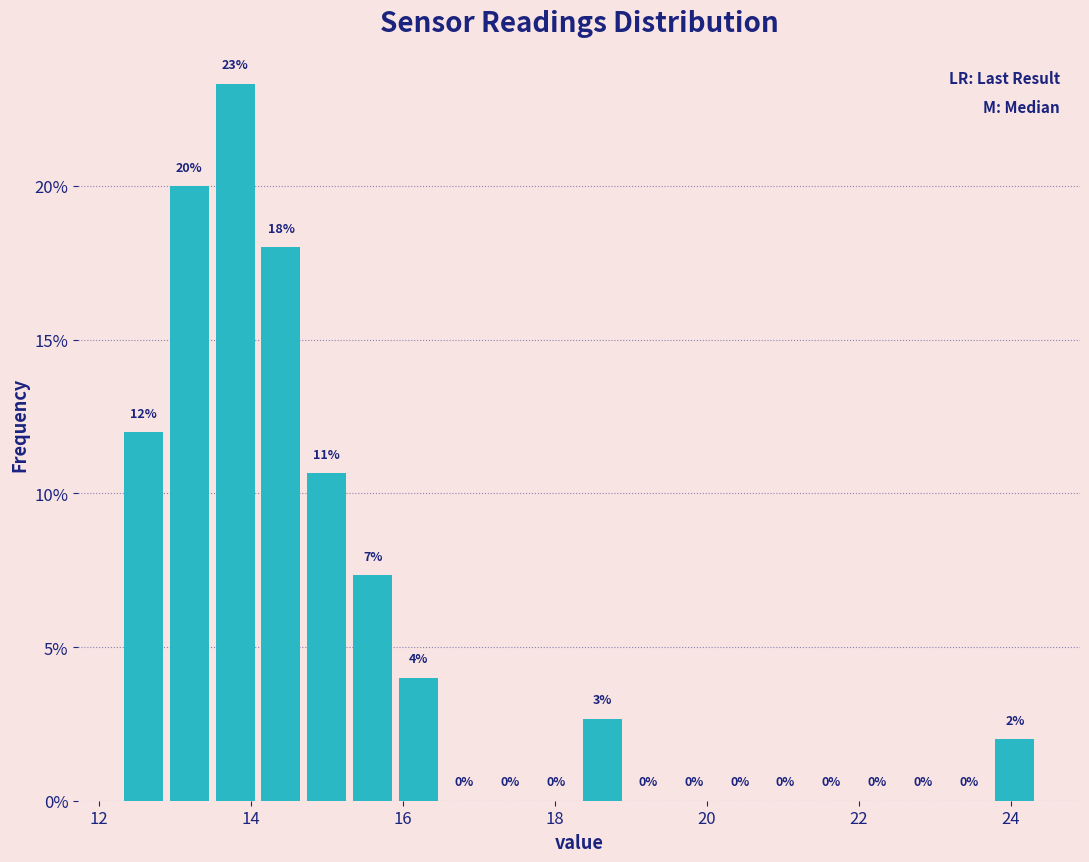

Around what value on the x-axis is the tallest bar? Give the approximate position of its centre, as read against the axis.

13.8